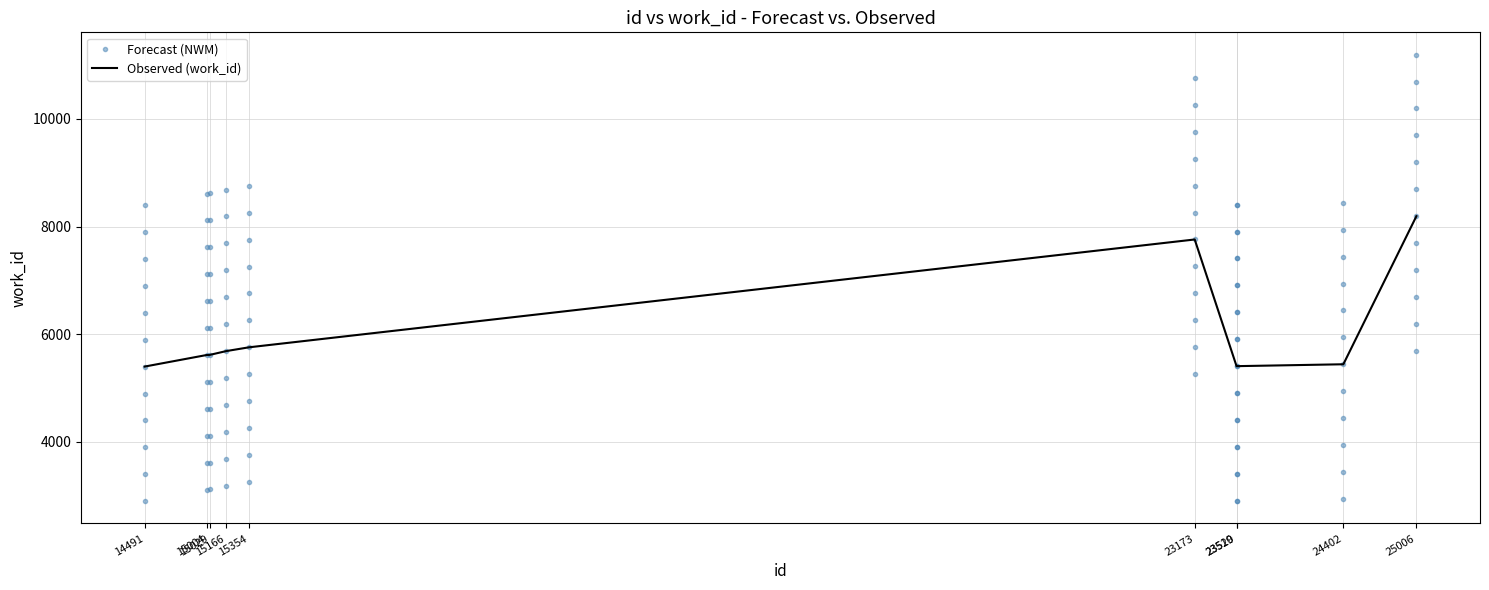

List the labels in order of Forecast (NWM) value, largest first.

25006, 23173, 15354, 15166, 15029, 15004, 24402, 23519, 23520, 14491